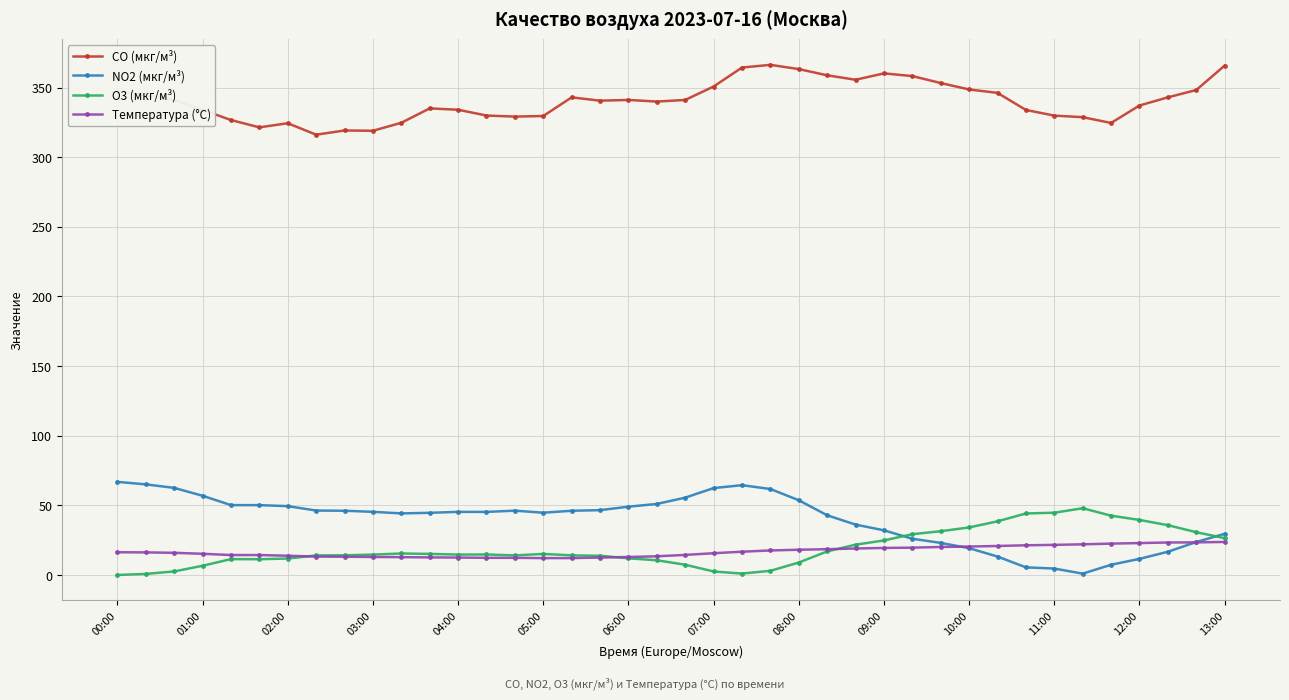

What is the value of the CO (мкг/м³) point at the 35th from the left?

328.7